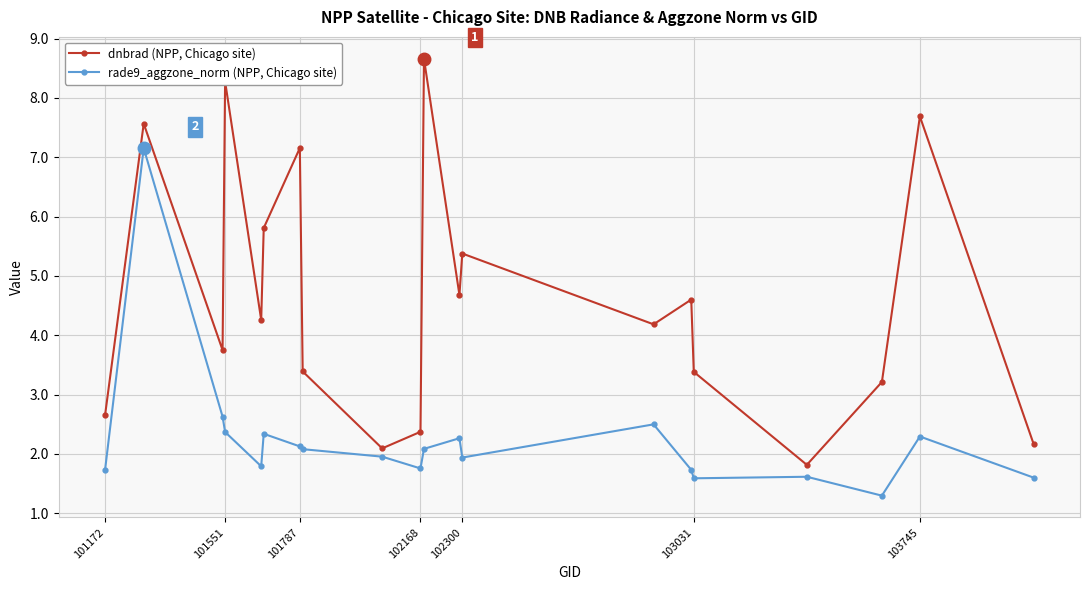

What is the difference between the maximum and second lowest values in the dnbrad (NPP, Chicago site) series?

6.6